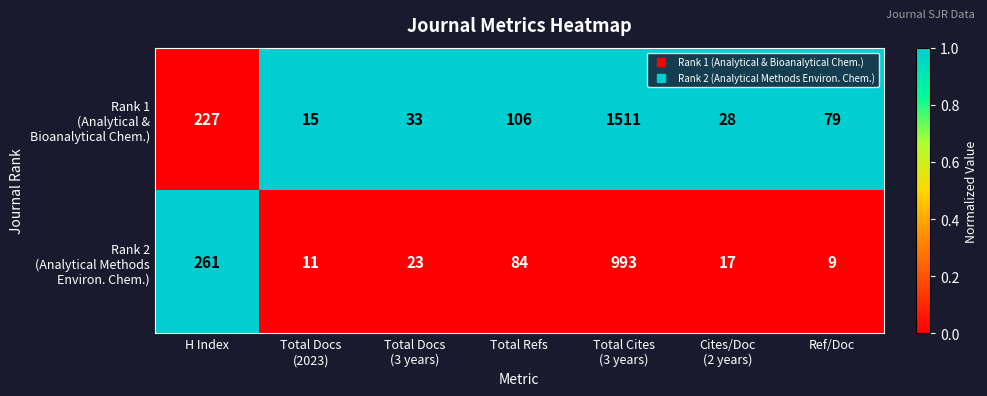

Count the number of data series in this chart.

2